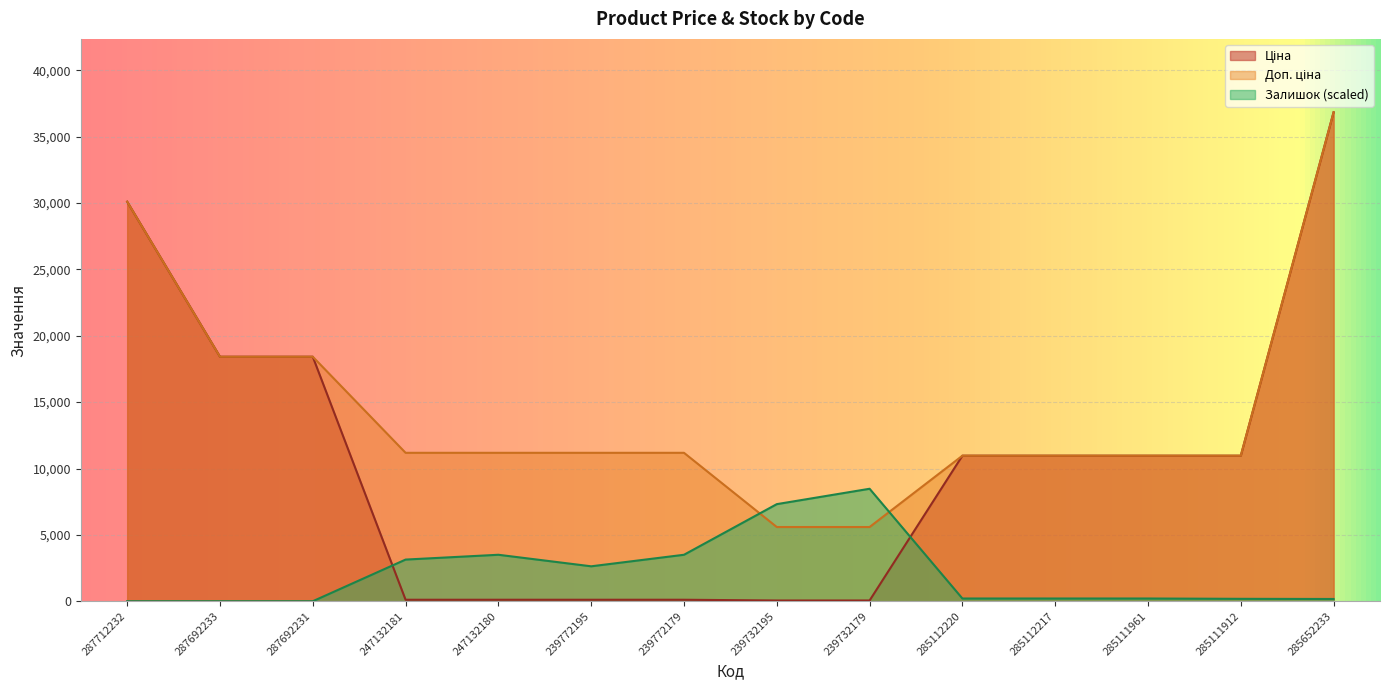

At how many categories does at least one series exceed 16021?

4